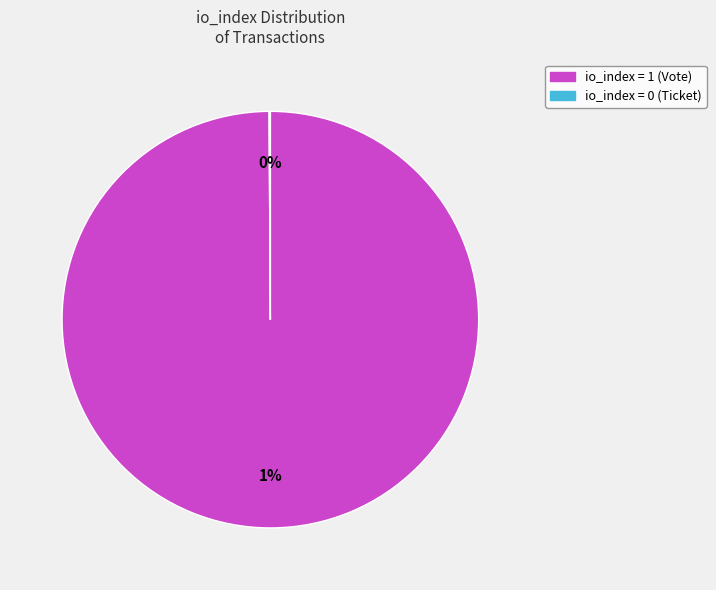

Rank the categories by value from lowest to highest.

Ticket (io_index=0), Vote (io_index=1)